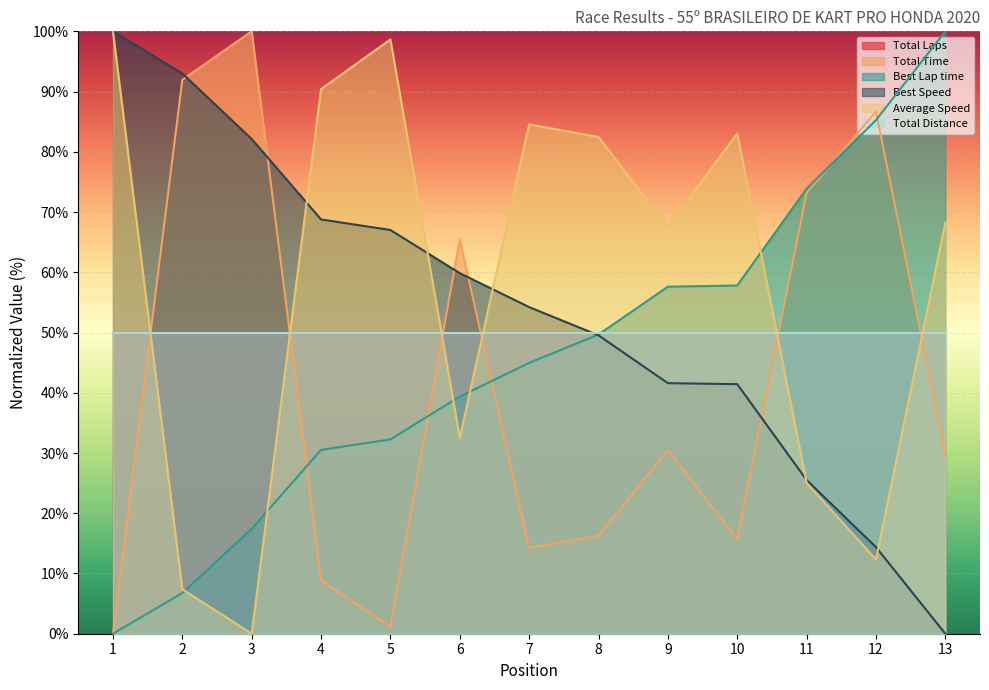

Read the Best Speed value at 7.

54.2